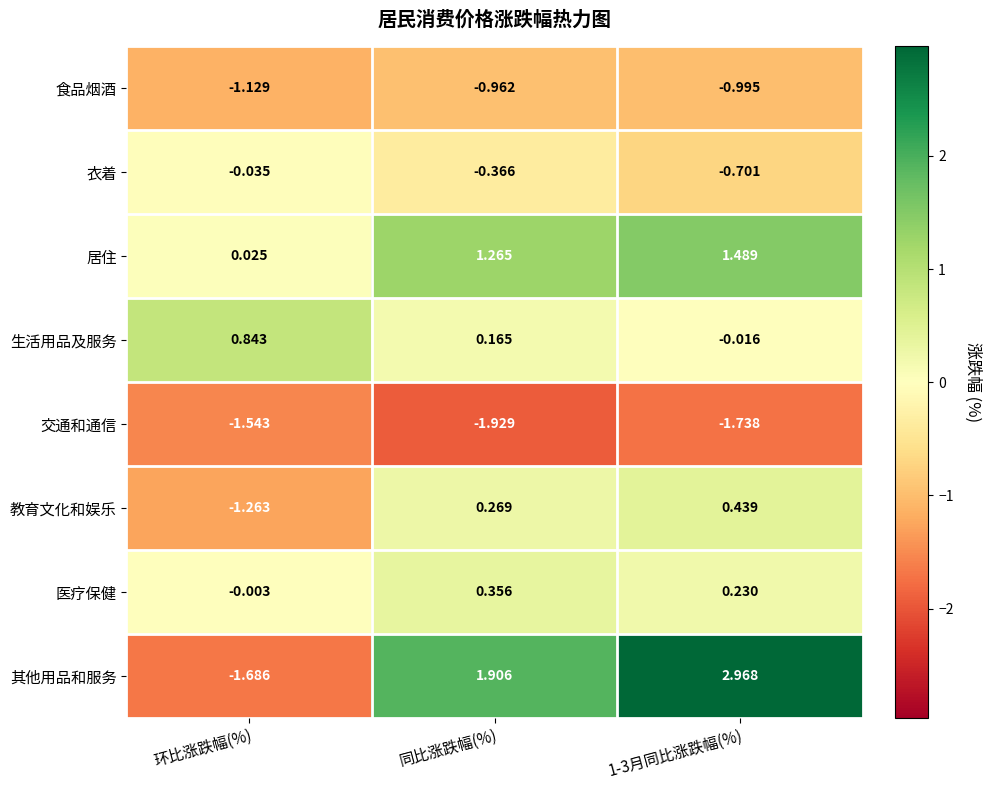

Rank the series at 1-3月同比涨跌幅(%) from lowest to highest value.

交通和通信, 食品烟酒, 衣着, 生活用品及服务, 医疗保健, 教育文化和娱乐, 居住, 其他用品和服务